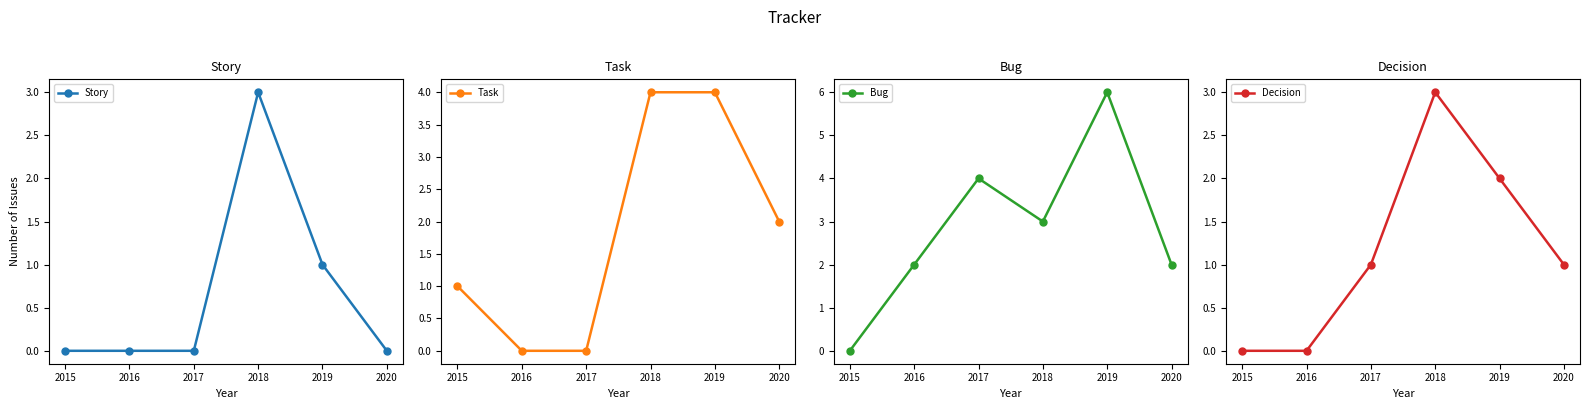

Reading left to right, list all the values displayed in this chart.

Story: 0	0	0	3	1	0
Task: 1	0	0	4	4	2
Bug: 0	2	4	3	6	2
Decision: 0	0	1	3	2	1